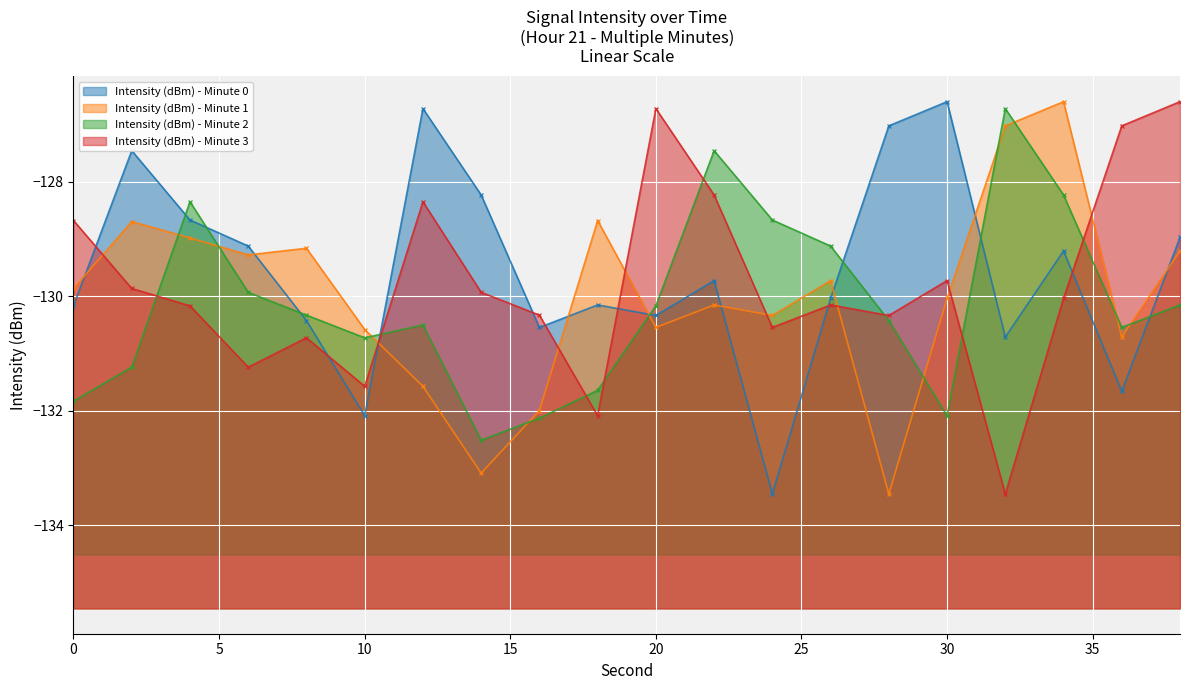

List the labels in order of Intensity (dBm) - Minute 1 value, largest first.

34, 32, 18, 2, 4, 8, 38, 6, 26, 0, 30, 22, 24, 20, 10, 36, 12, 16, 14, 28